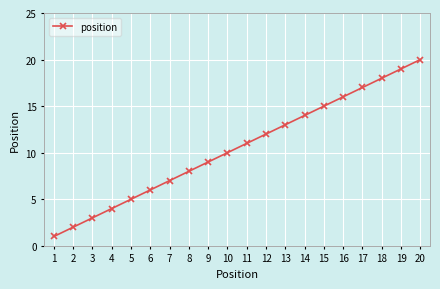

What is the minimum value shown in the chart?

1